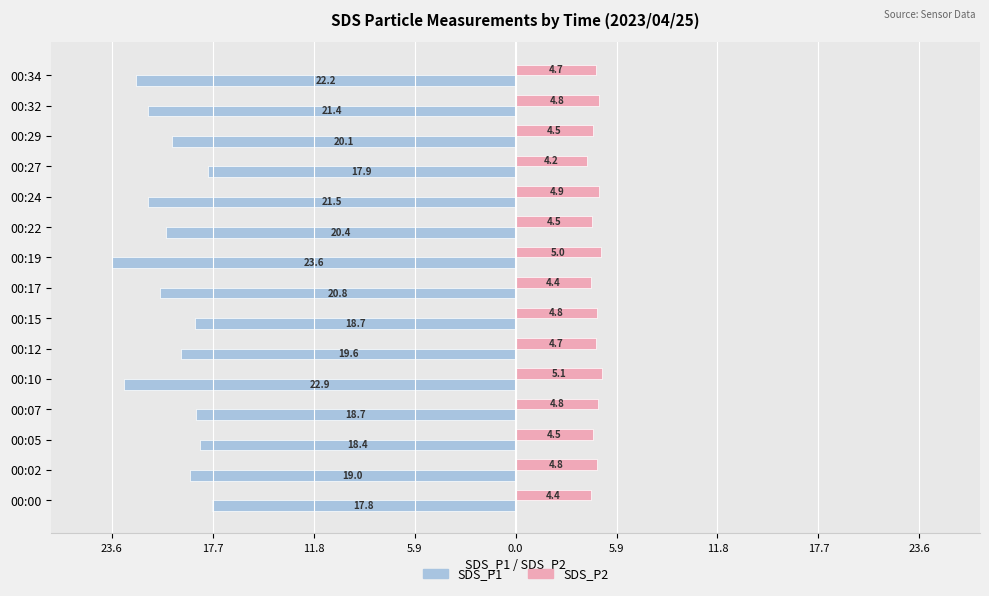

Which series has the widest spread of values?

SDS_P1